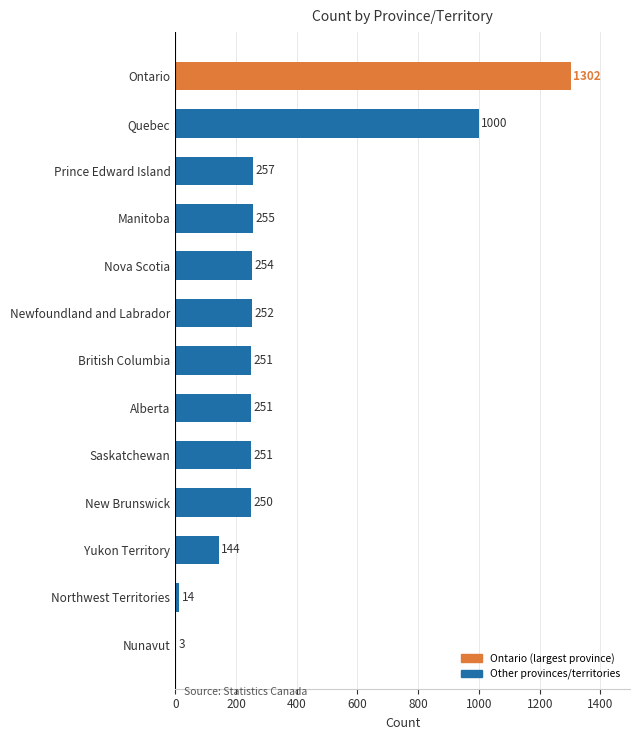

Reading top to bottom, extract all data points from this chart.

Ontario=1302	Quebec=1000	Prince Edward Island=257	Manitoba=255	Nova Scotia=254	Newfoundland and Labrador=252	British Columbia=251	Alberta=251	Saskatchewan=251	New Brunswick=250	Yukon Territory=144	Northwest Territories=14	Nunavut=3